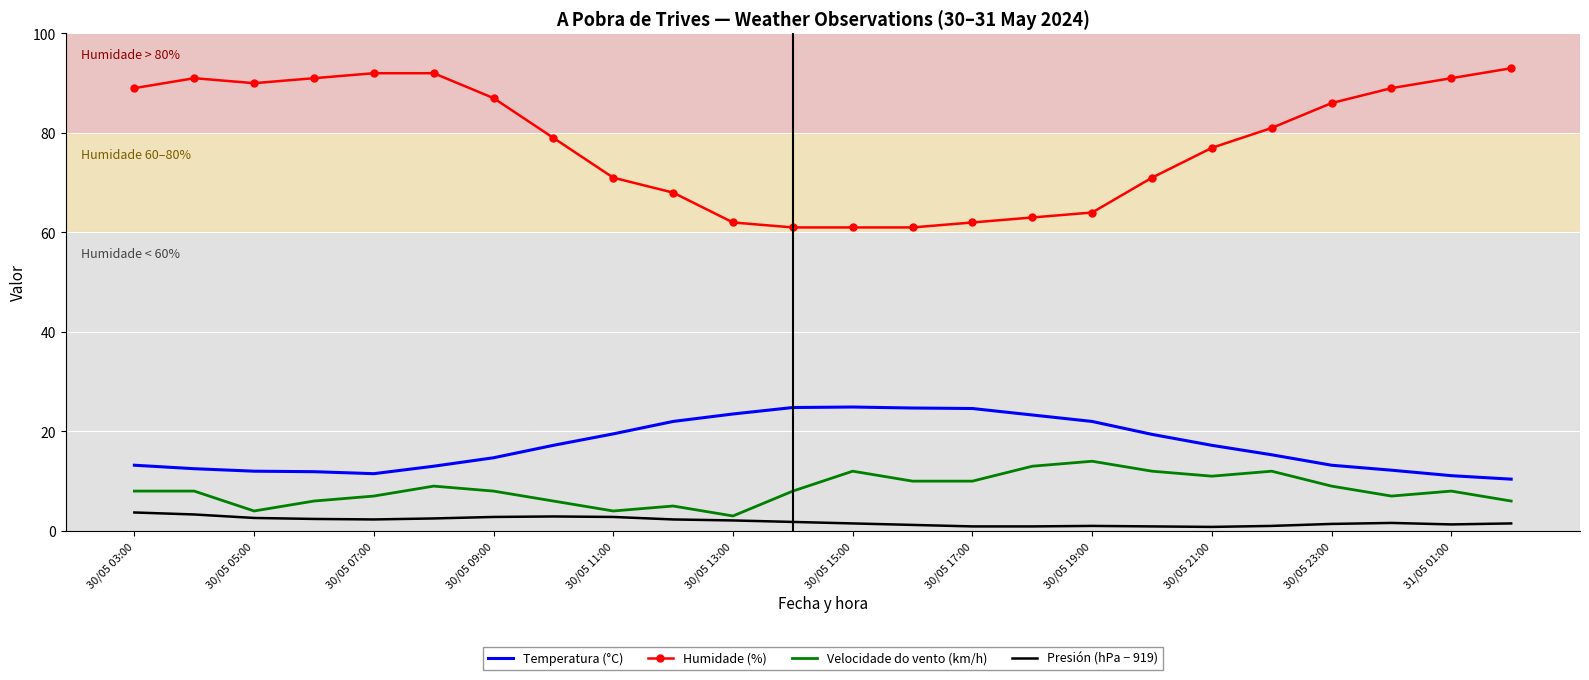

Rank the series by their maximum value, from lowest to highest.

Presión (hPa − 919), Velocidade do vento (km/h), Temperatura (°C), Humidade (%)